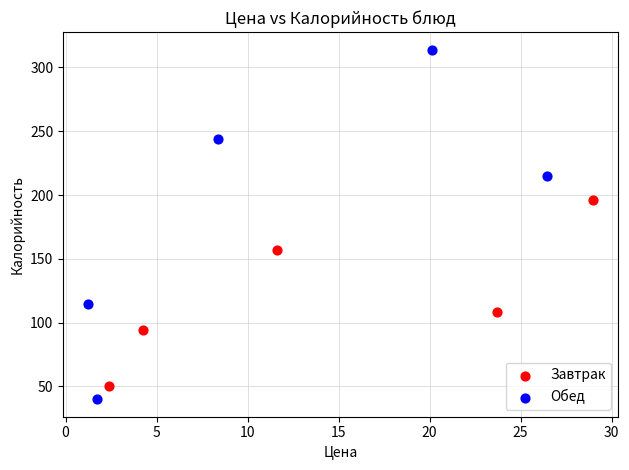

What are all the series names shown in the legend?

Завтрак, Обед